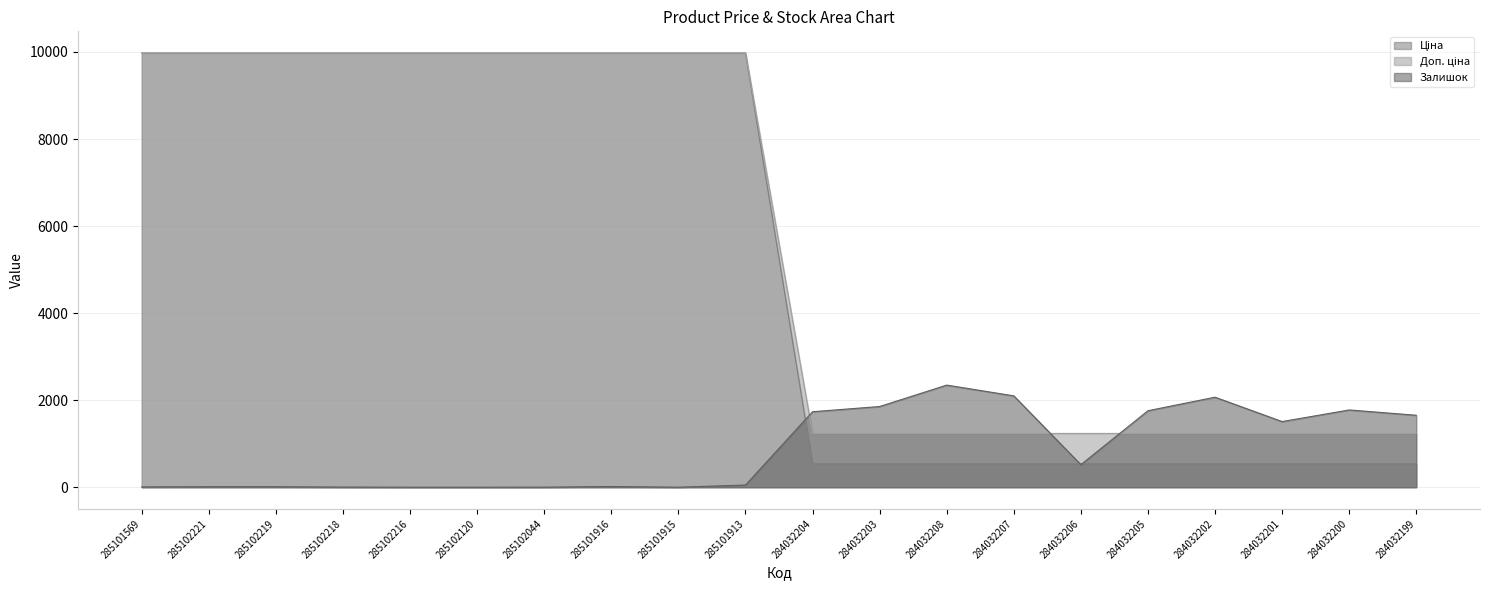

Between 285102219 and 284032201, which is larger?

285102219